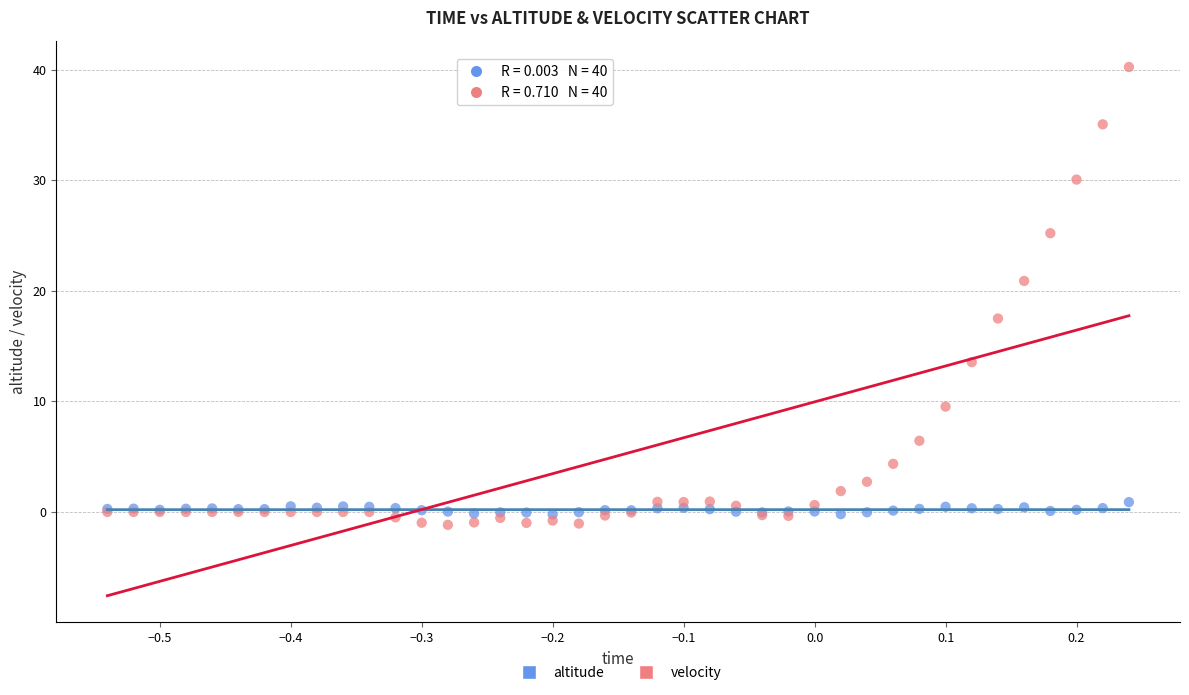

Which series contains the lowest Y value?

velocity